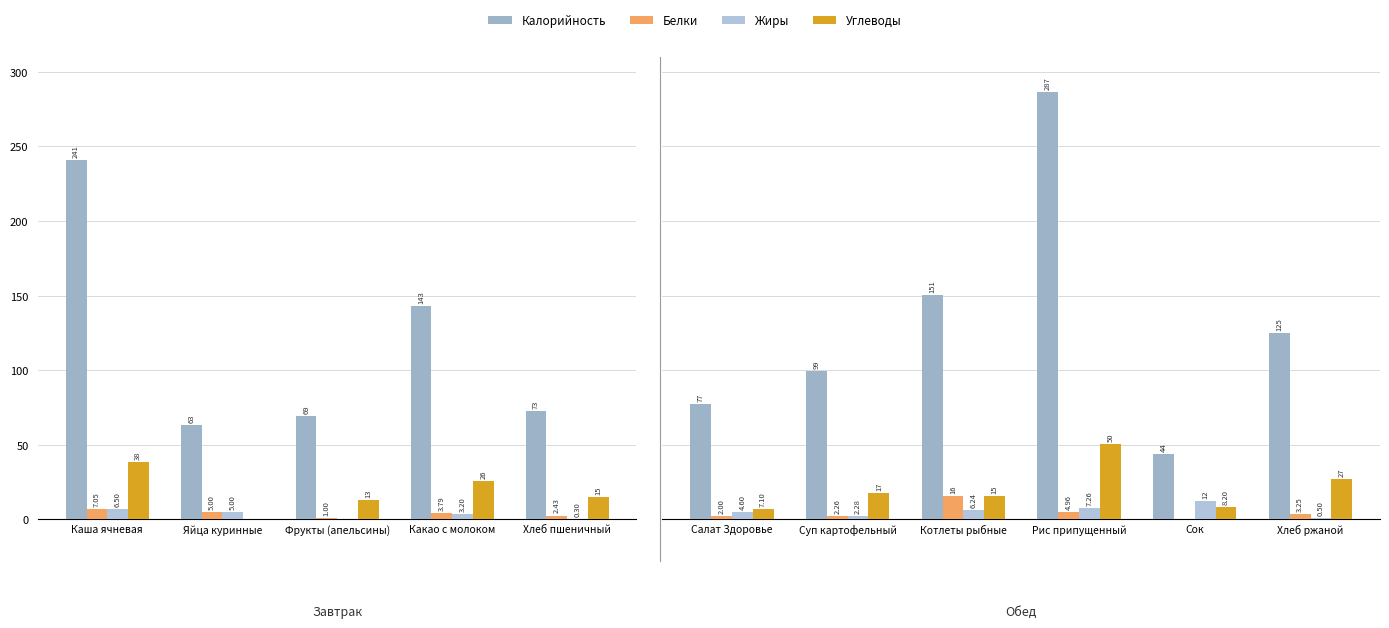

Is the value of Белки at Хлеб ржаной greater than the value of Жиры at Салат Здоровье?

No